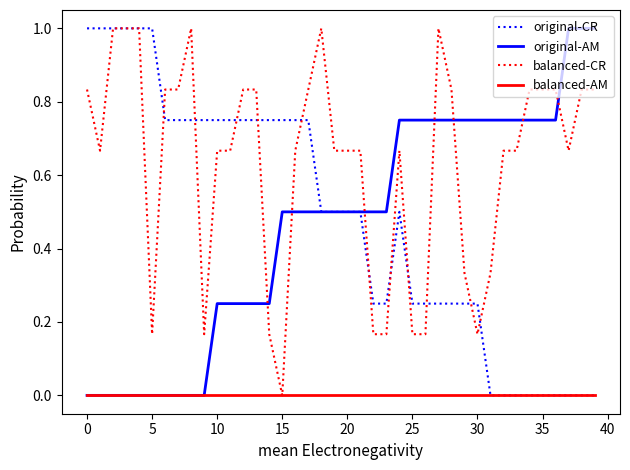

Which series has the largest total across all categories?

balanced-CR